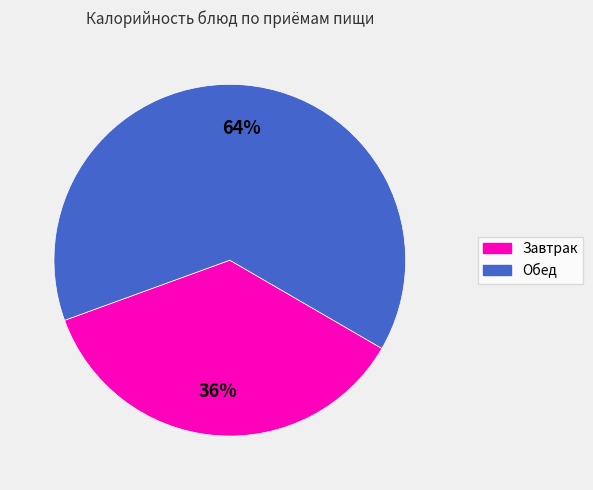

How many slices are in this pie chart?

2